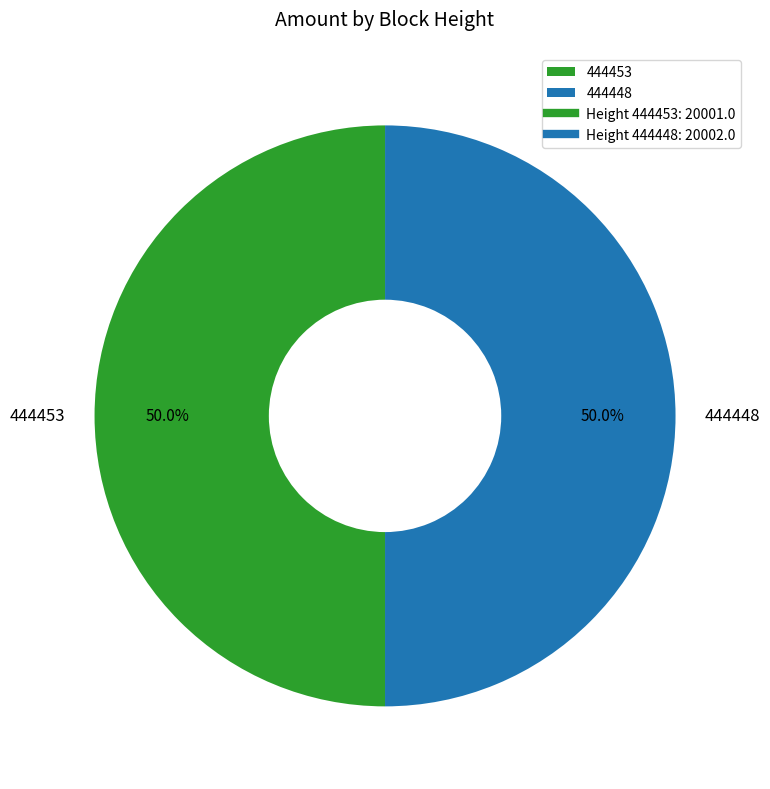

What percentage is the 444448 slice, to the nearest percent?

50%